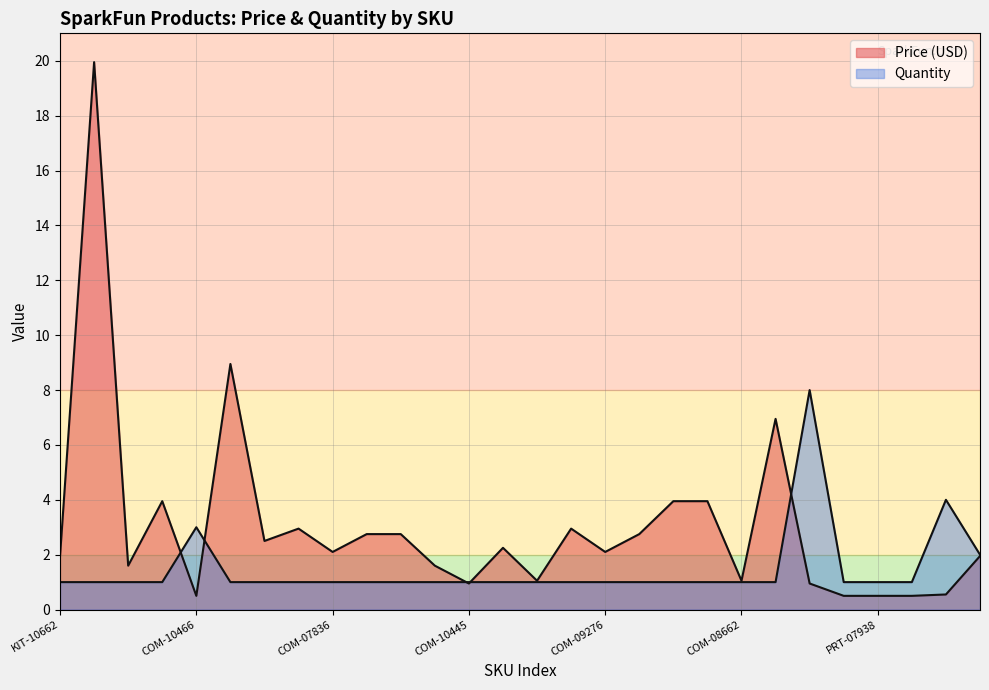

True or false: Price (USD) has a value of 1.9 at COM-09339.

False